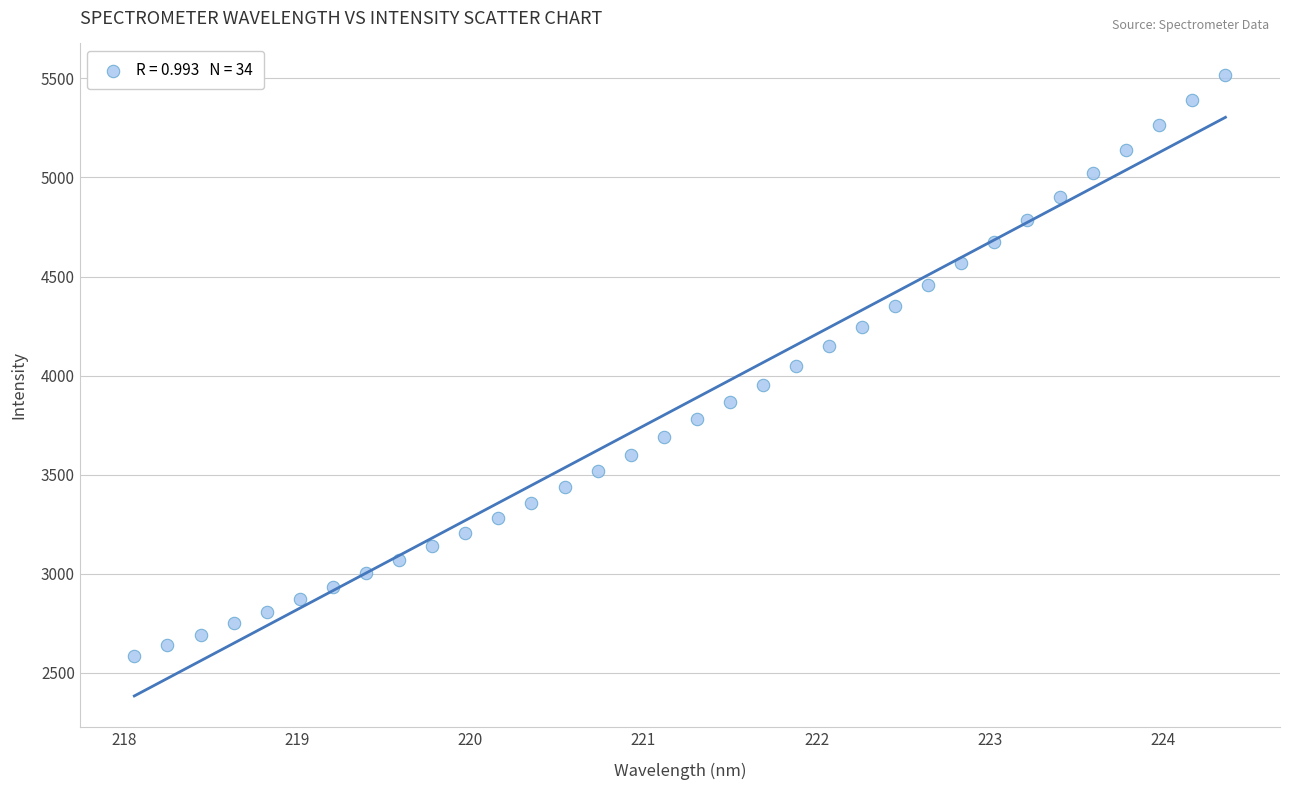

What is the range of X values (max minus min)?

6.3